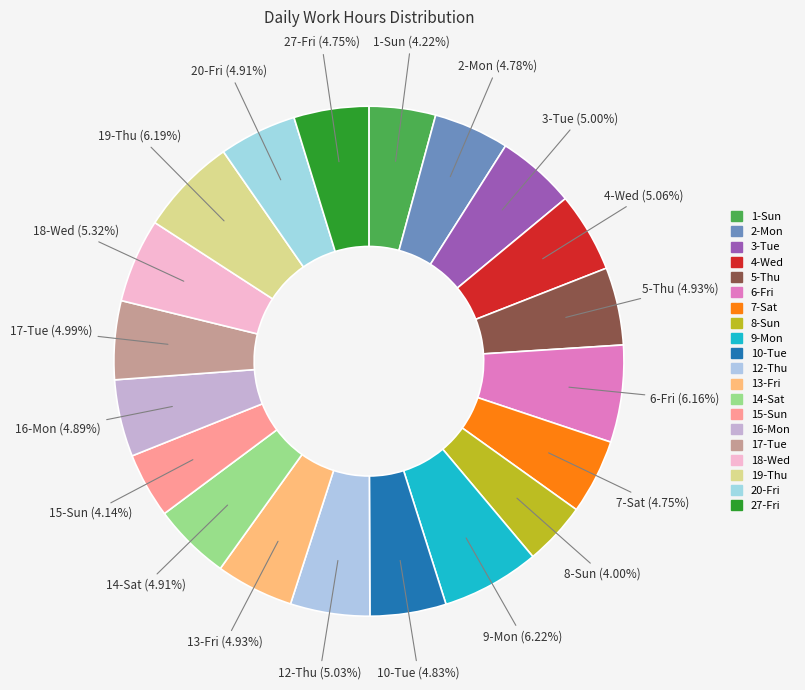

Approximately how many times larger is the value at 20-Fri compared to 10-Tue?

1.0